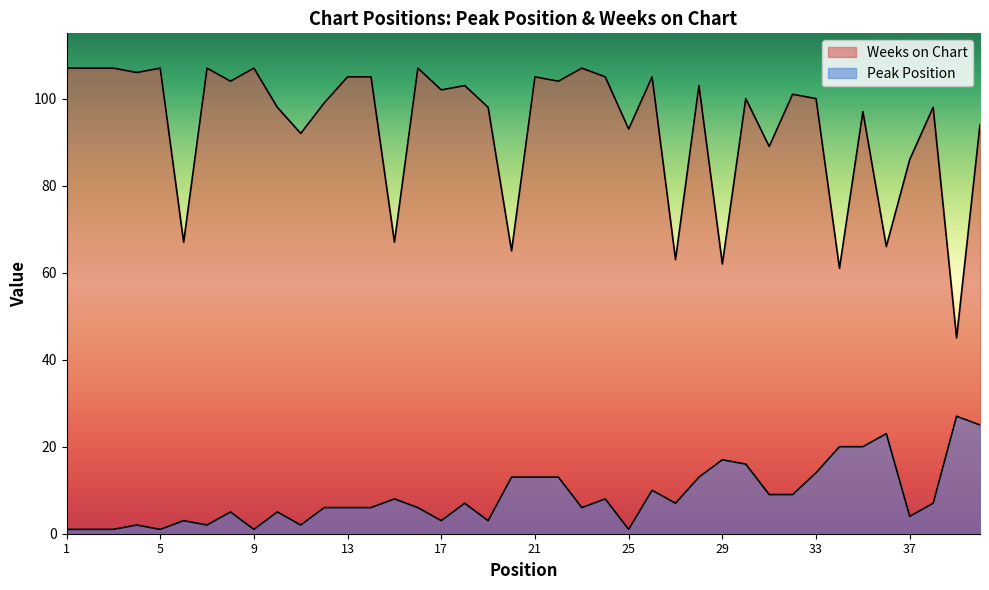

Is it true that Peak Position equals 1 at 25?

True